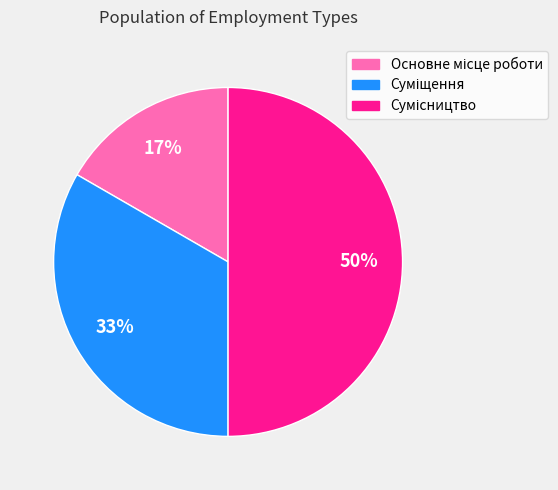

Count the number of slices in the pie.

3